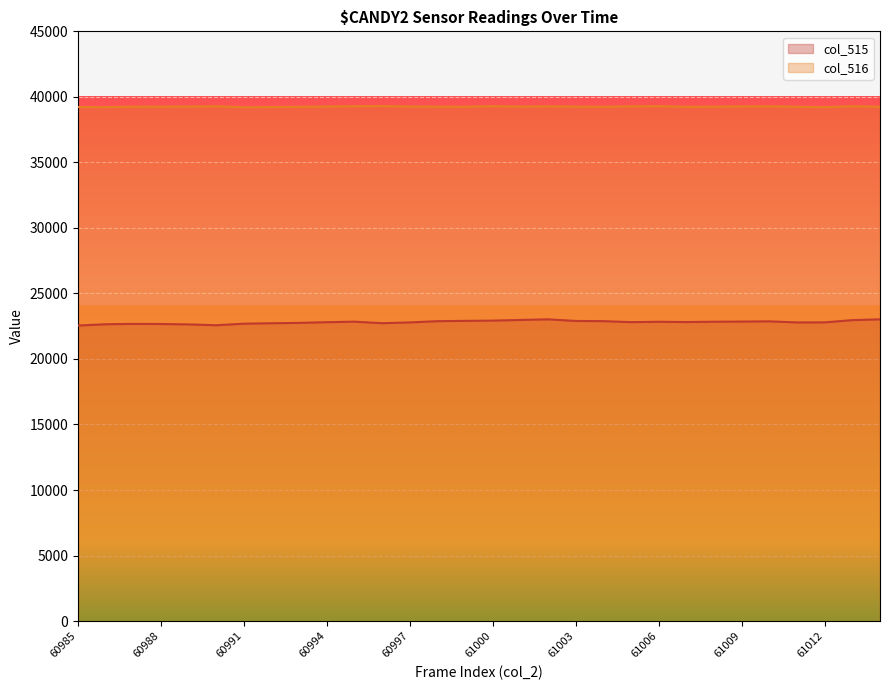

Where is the first local minimum for col_516?

60986